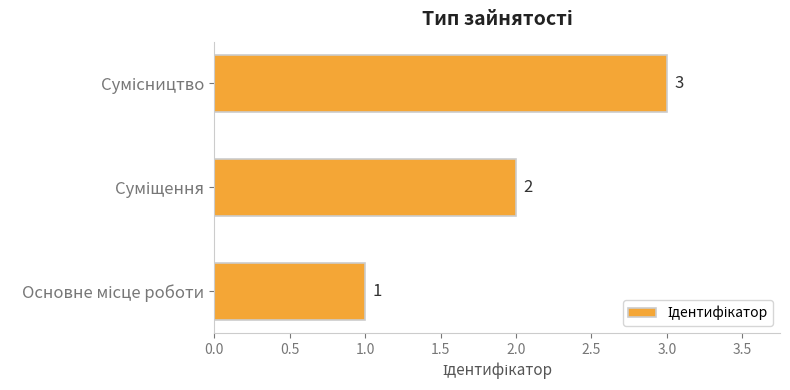

What is the greatest value displayed?

3